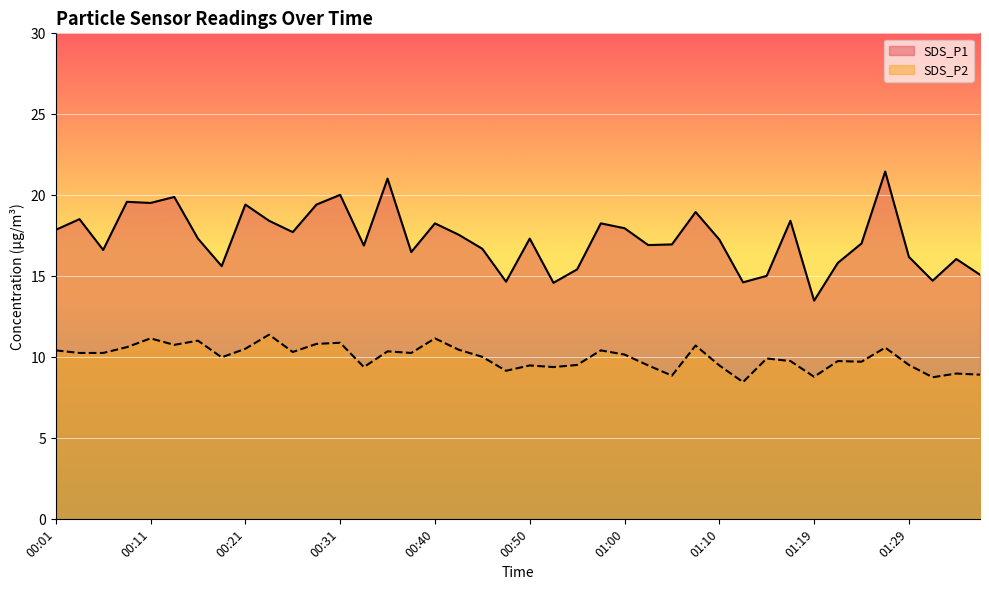

What is the sum of all SDS_P2 values?

400.4